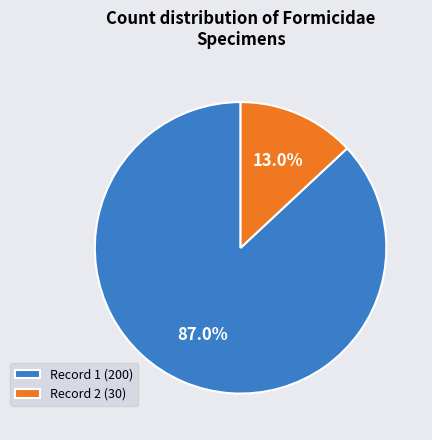

What is the total percentage of Record 2 (30) and Record 1 (200)?

100.0%